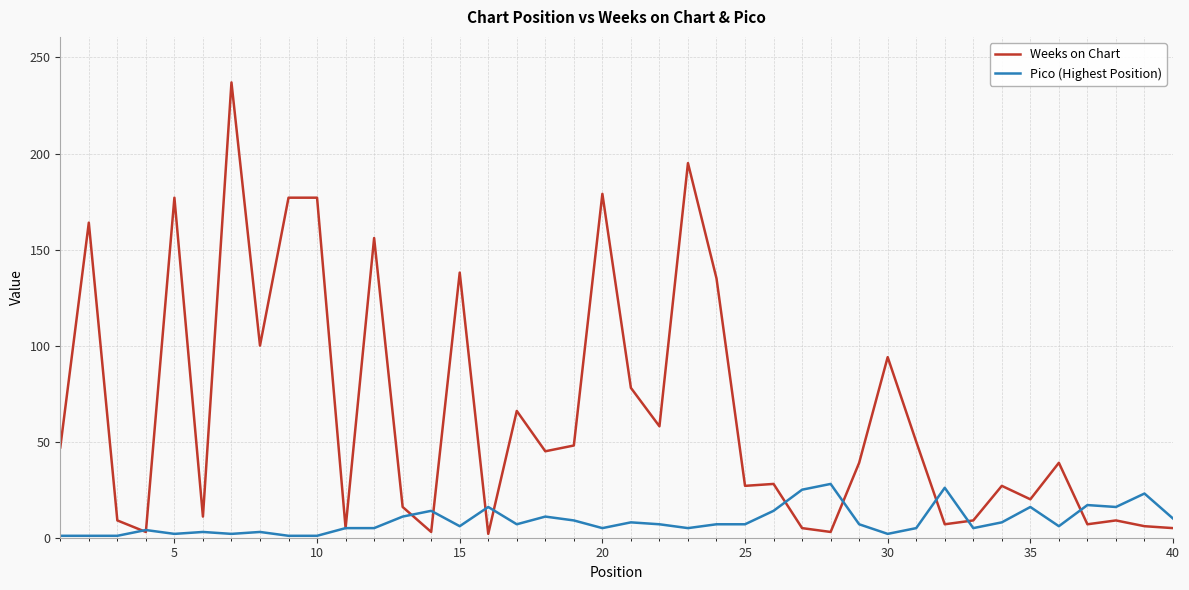

Which series has the largest total across all categories?

Weeks on Chart